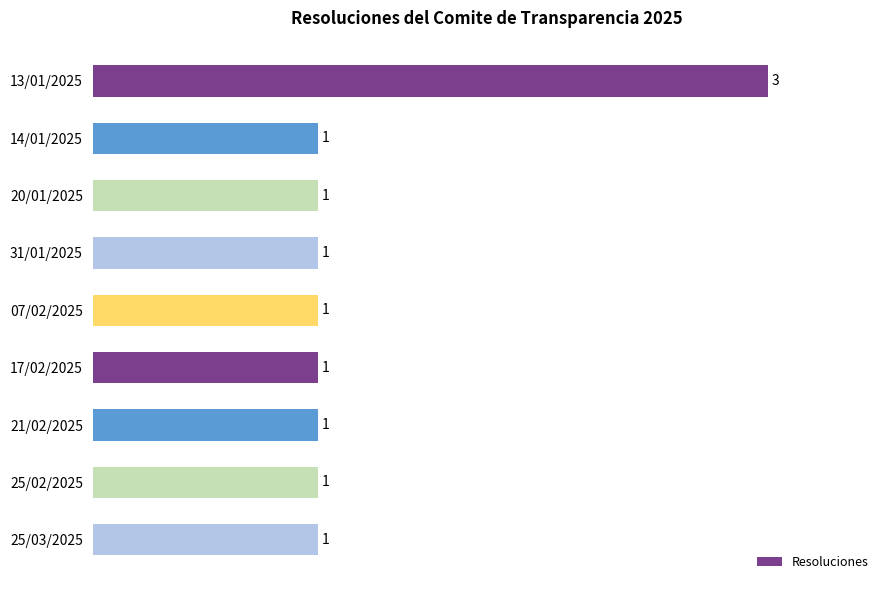

Reading bottom to top, transcribe all the data shown in this chart.

1	1	1	1	1	1	1	1	3